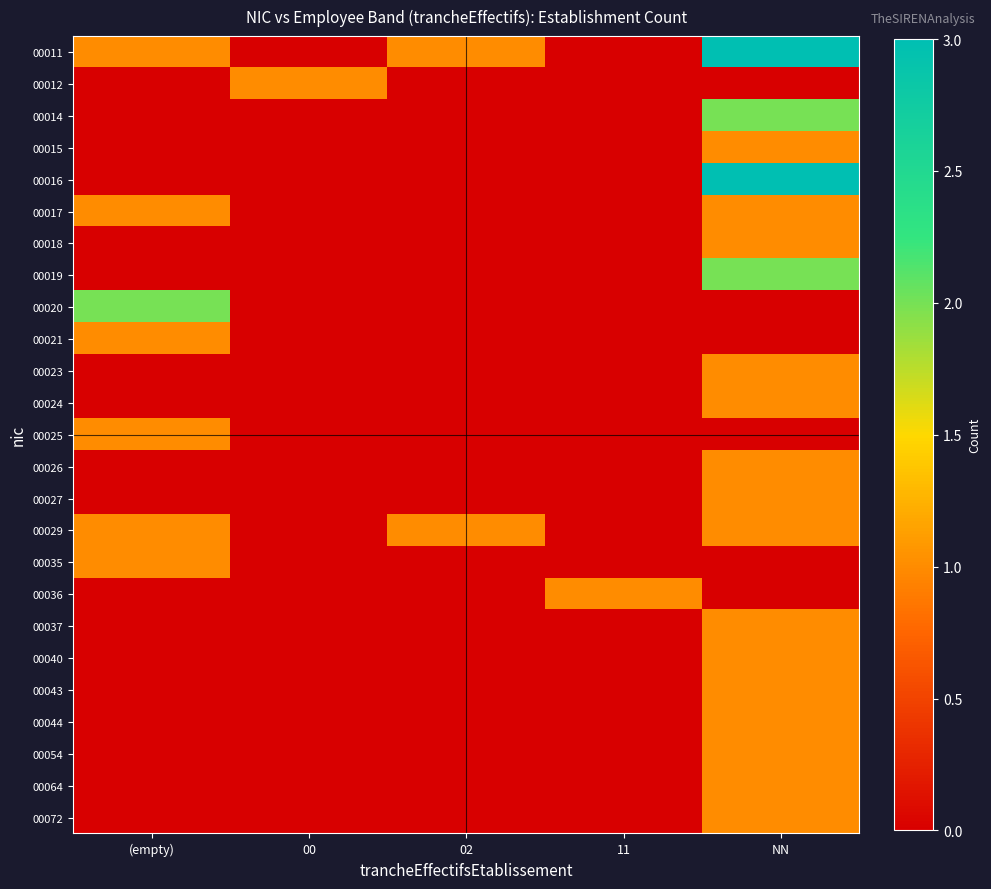

What is the spread (max minus min) of values at 02?

1